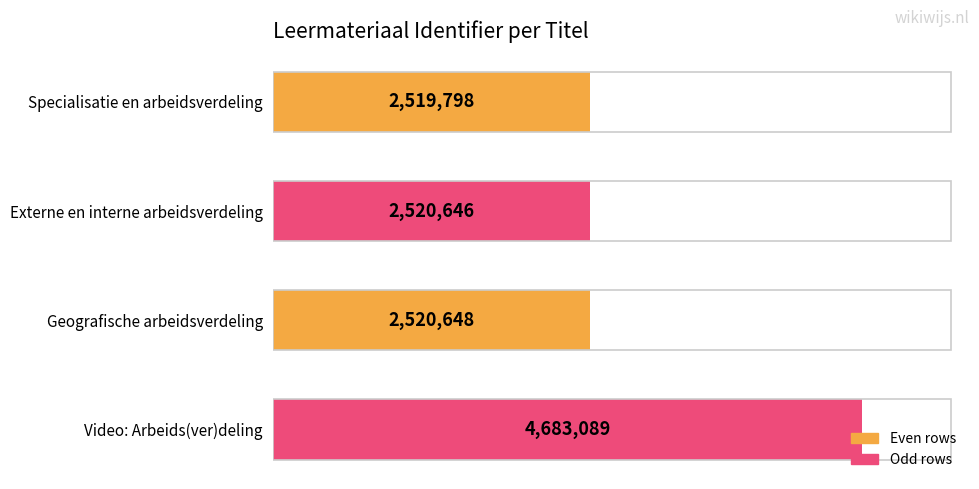

Are the bars horizontal?

Yes